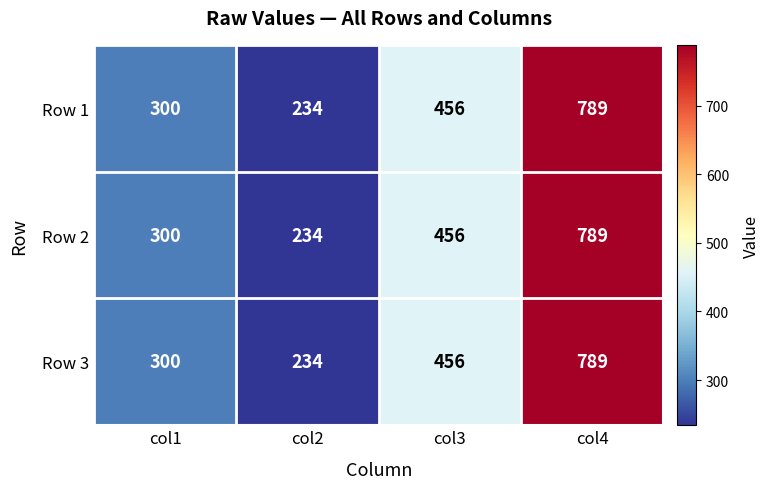

What is the total value across all series at col2?

702